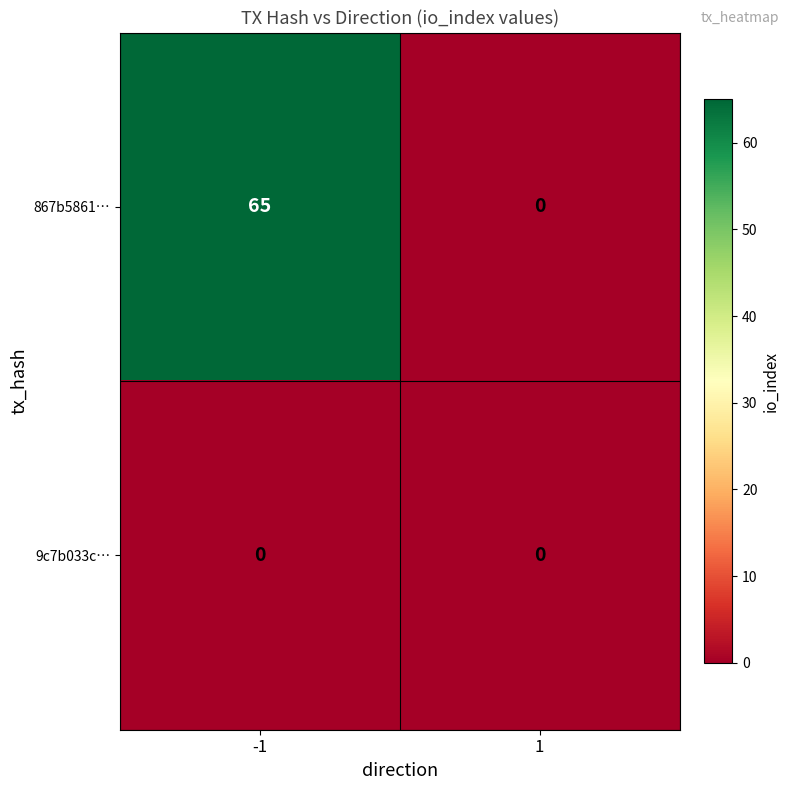

At how many categories does at least one series exceed 35?

1